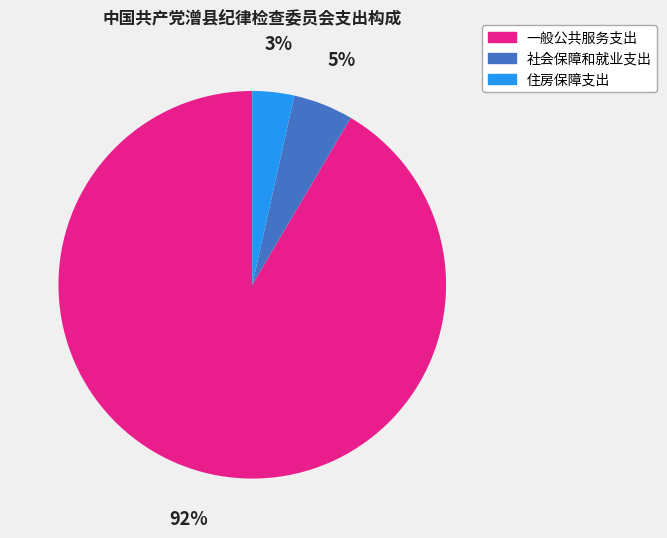

To the nearest percent, what portion does 一般公共服务支出 represent?

92%